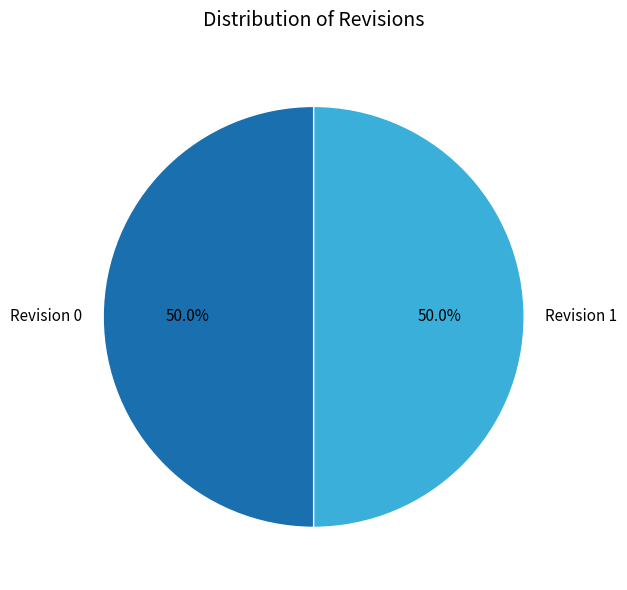

To the nearest percent, what percentage of the pie is Revision 1?

50%